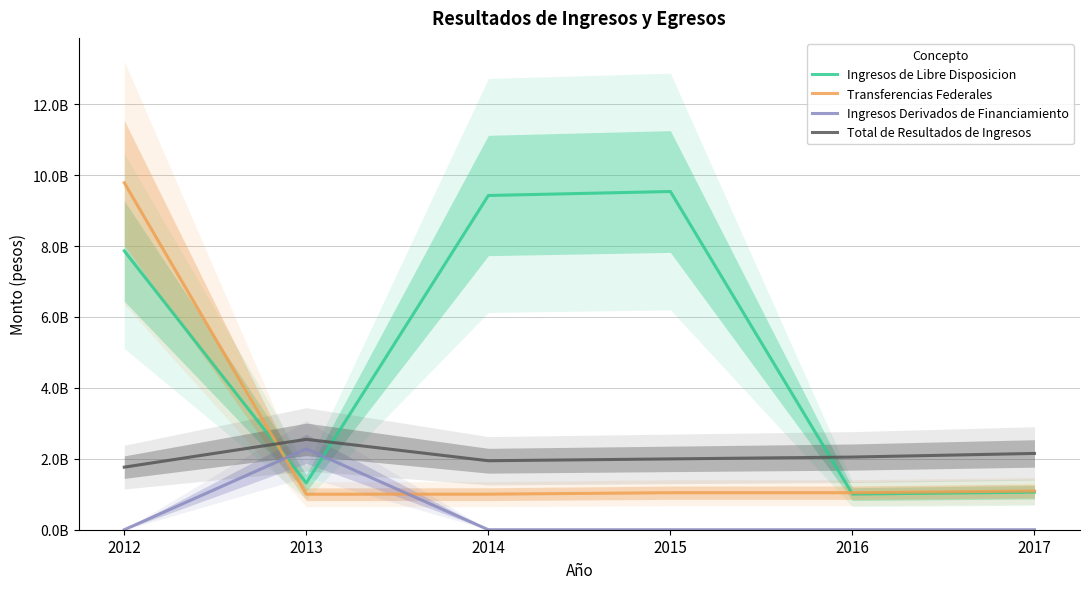

Reading left to right, list all the values displayed in this chart.

Ingresos de Libre Disposicion: 2012=7863469000	2013=1319837300	2014=9426706000	2015=9538777000	2016=1005524200	2017=1059801200
Transferencias Federales: 2012=9785872000	2013=1001083900	2014=1002704800	2015=1043659300	2016=1043659300	2017=1091841500
Ingresos Derivados de Financiamiento: 2012=0	2013=2281348000	2014=0	2015=0	2016=0	2017=0
Total de Resultados de Ingresos: 2012=1764934100	2013=2549056000	2014=1945375400	2015=1997537000	2016=2049183500	2017=2151642700